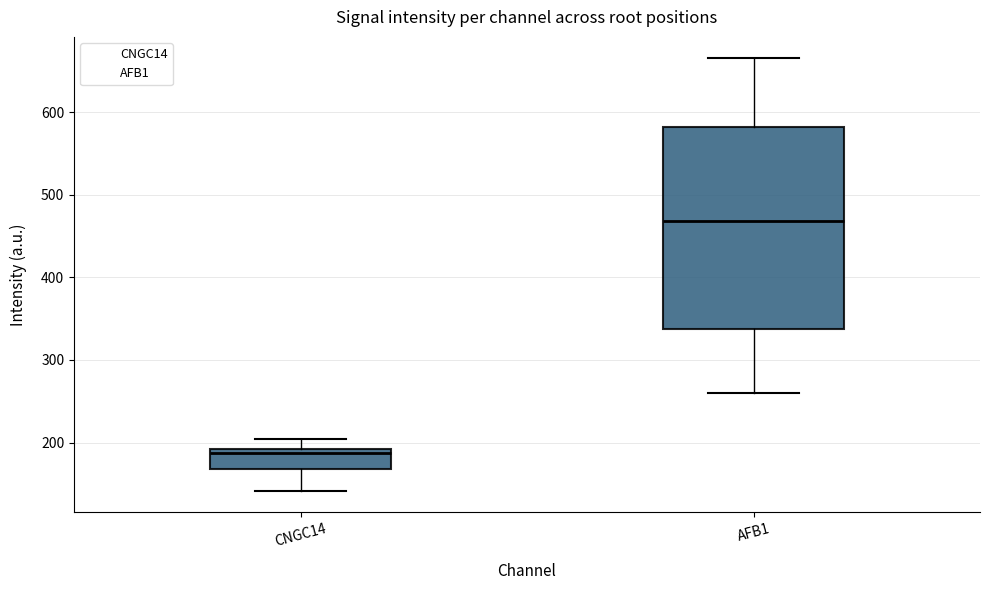

Reading left to right, transcribe this box plot: for each box, give where its median line is, the range the box spans, and where its two whiskers end, as read against the y-axis. The values are not printed on the chart, so give them approximately, as read against the axis.

CNGC14: median 190 (just below the box's upper edge), box 170 to 190, whiskers 140 to 200
AFB1: median 470, box 340 to 580, whiskers 260 to 670